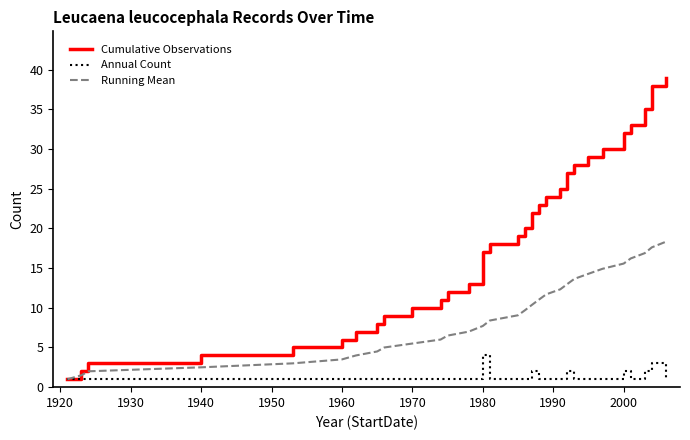

Which series has the largest total across all categories?

Cumulative Observations